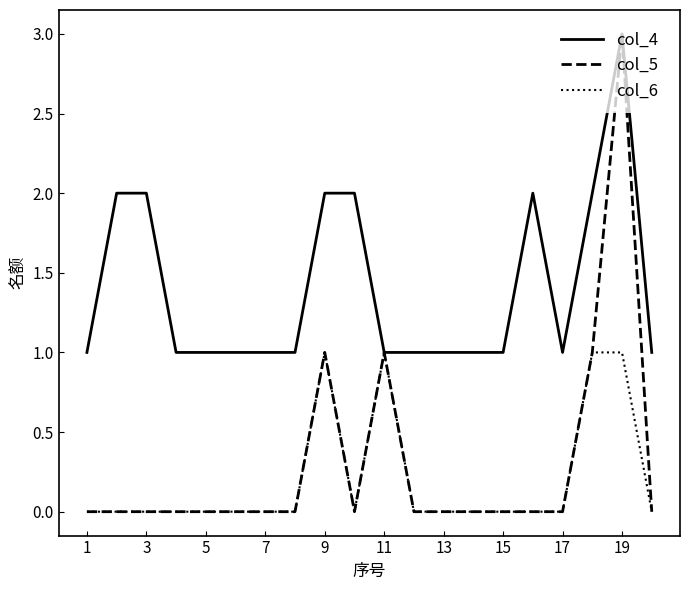

What is the greatest value displayed?

3